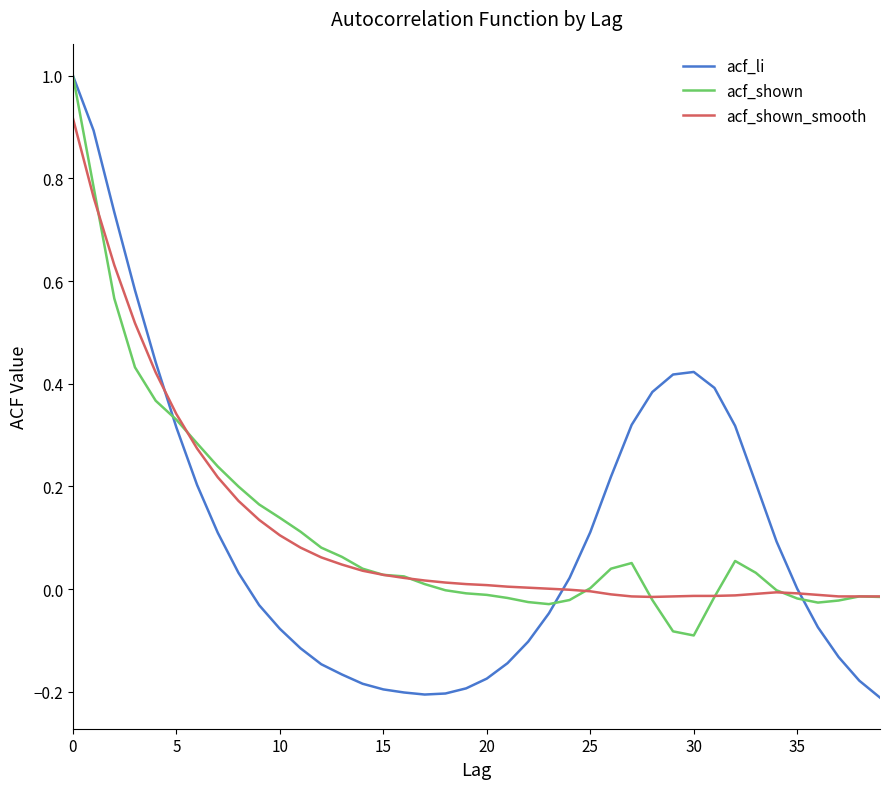

What is the maximum value for acf_li?

1.0